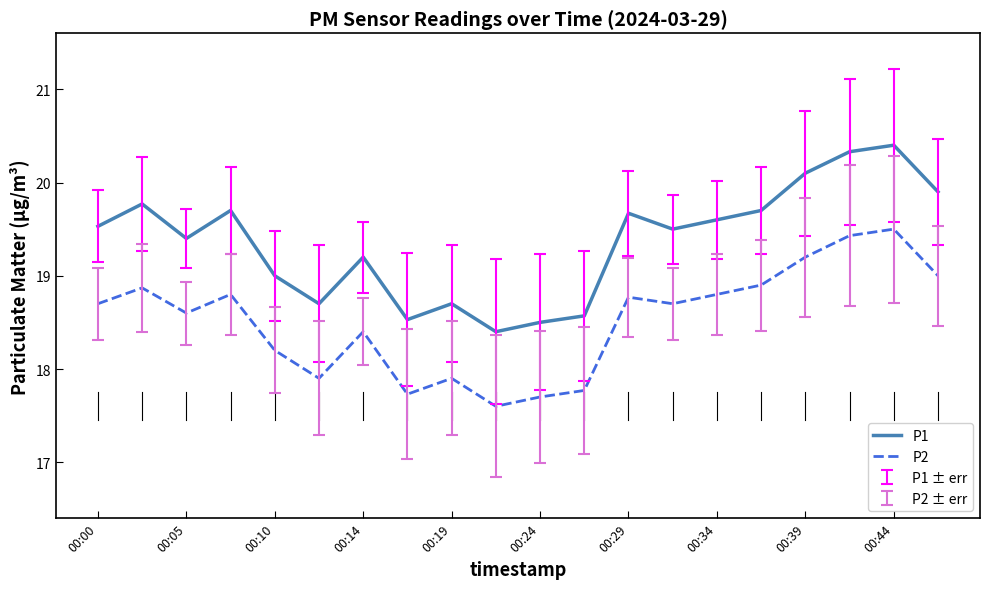

Which series has the largest range (max minus min)?

P1